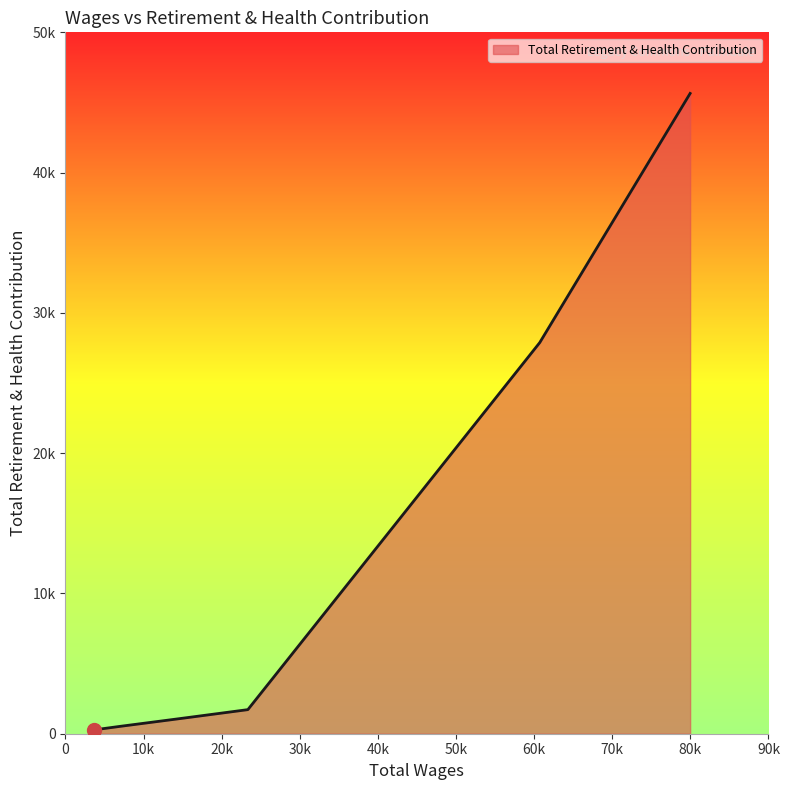

Is this an area chart (filled region under the line)?

Yes